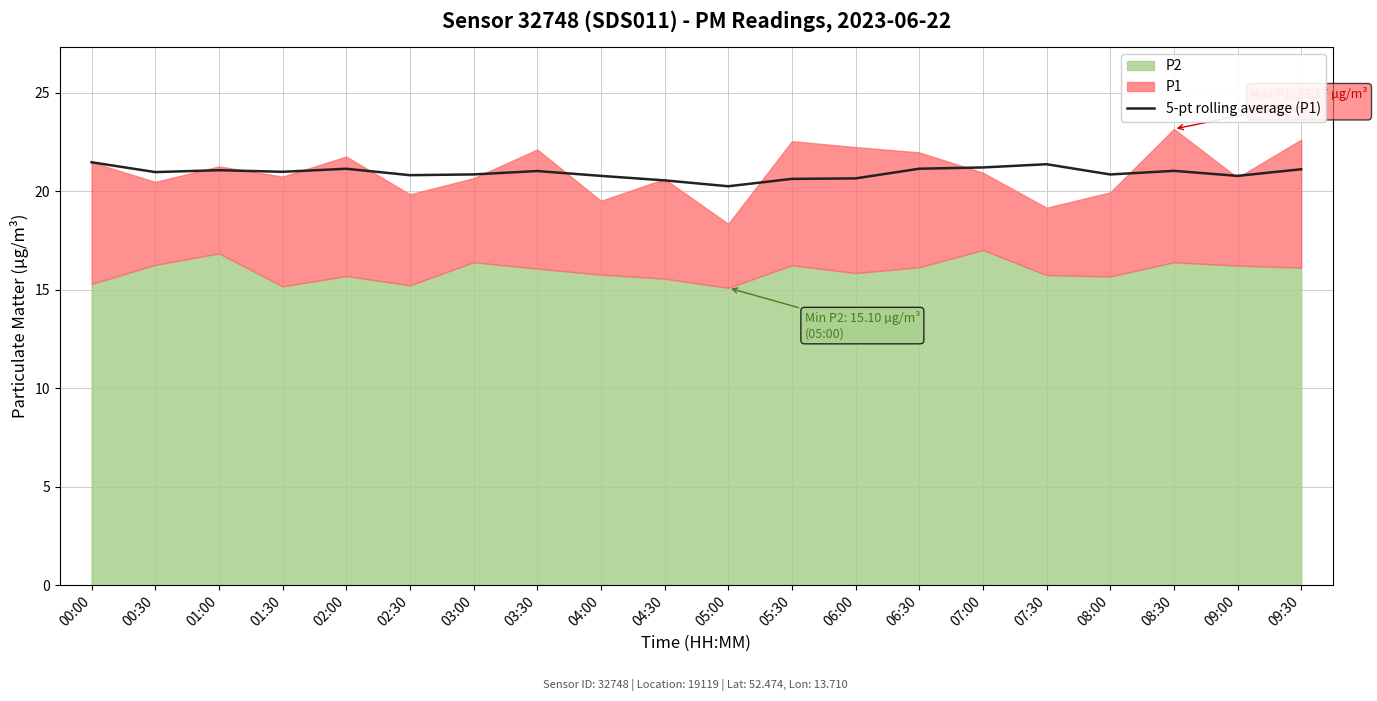

How many points are lower than both their immediate neighbors (excluding endpoints)?

6